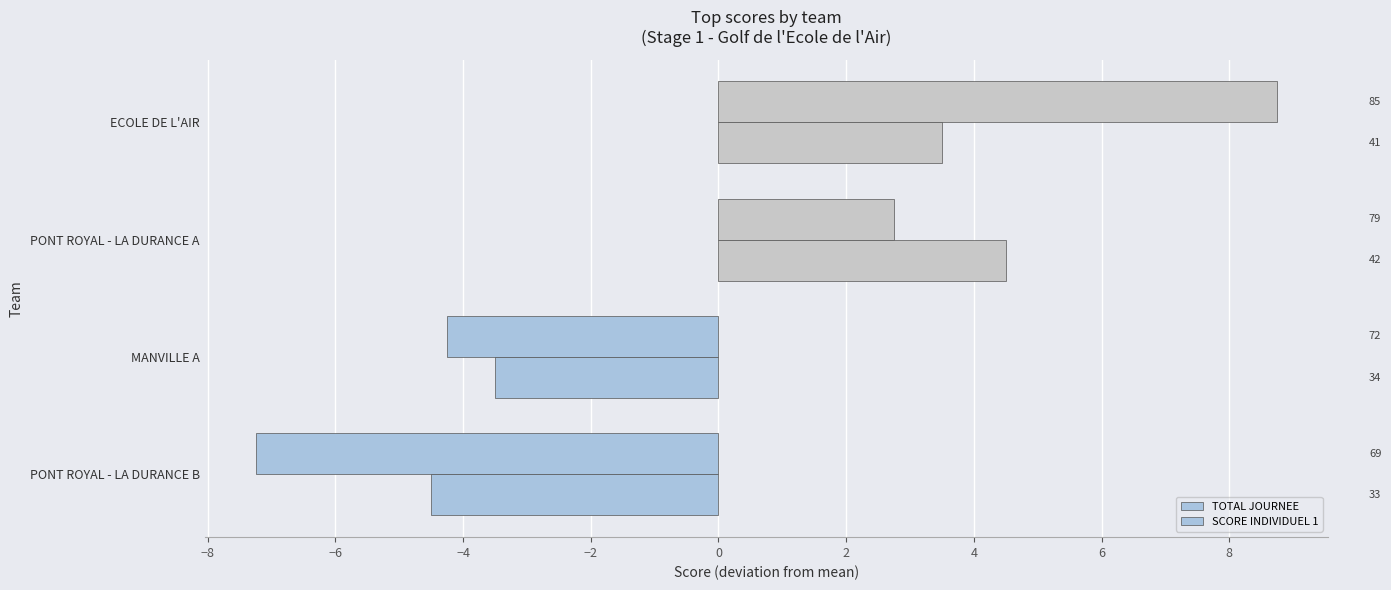

Are the bars horizontal?

Yes